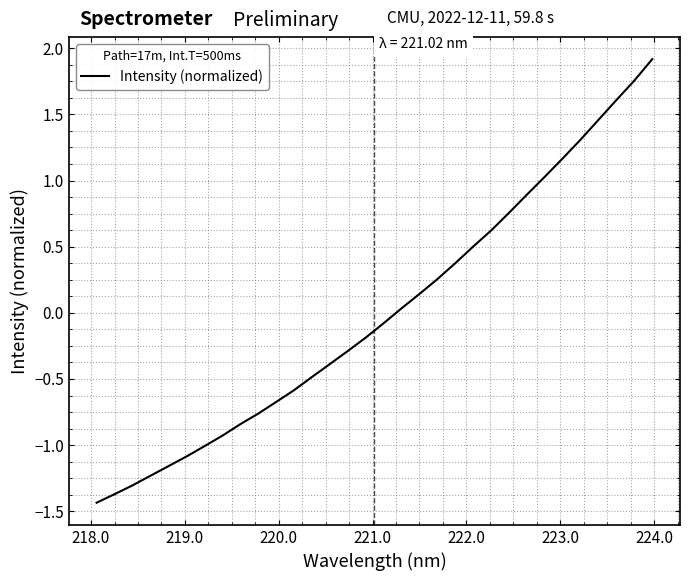

What is the smallest value displayed?

-1.4